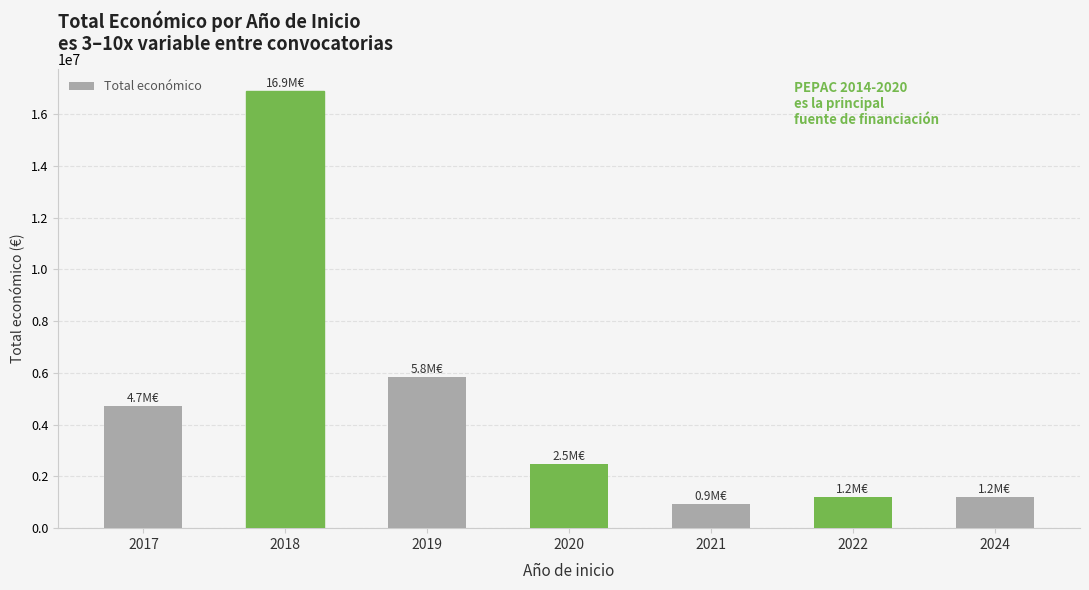

The chart shows a value of 2476786 at 2020. True or false?

True